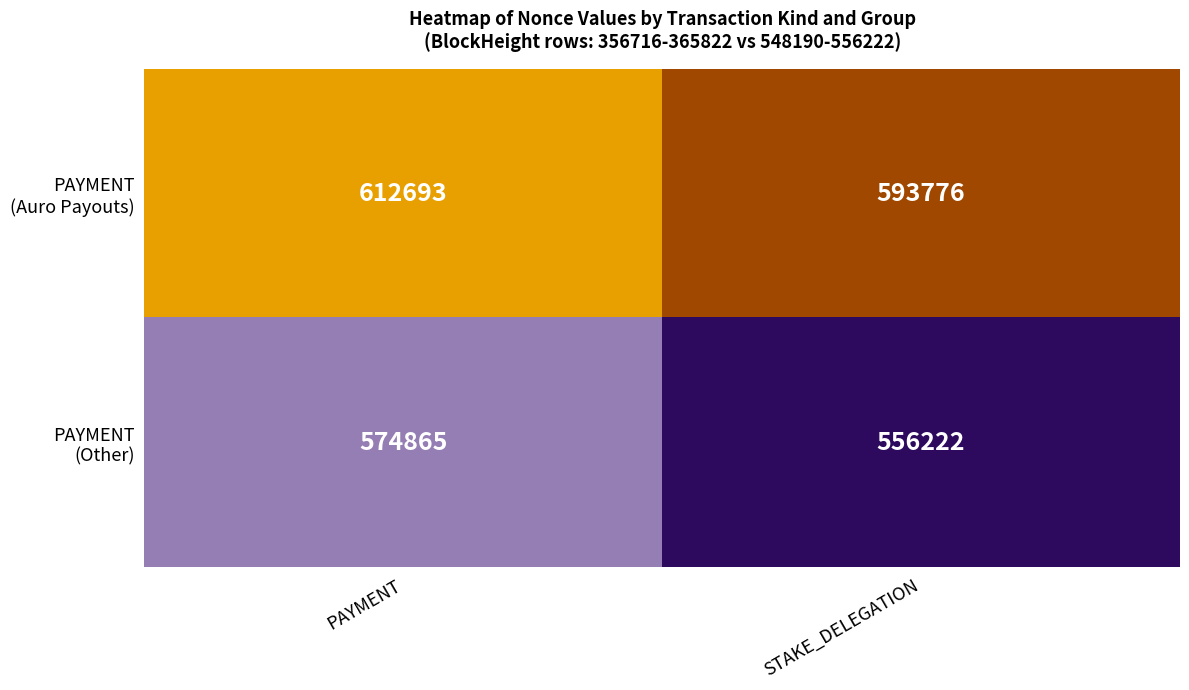

What is the maximum value shown in the chart?

612693